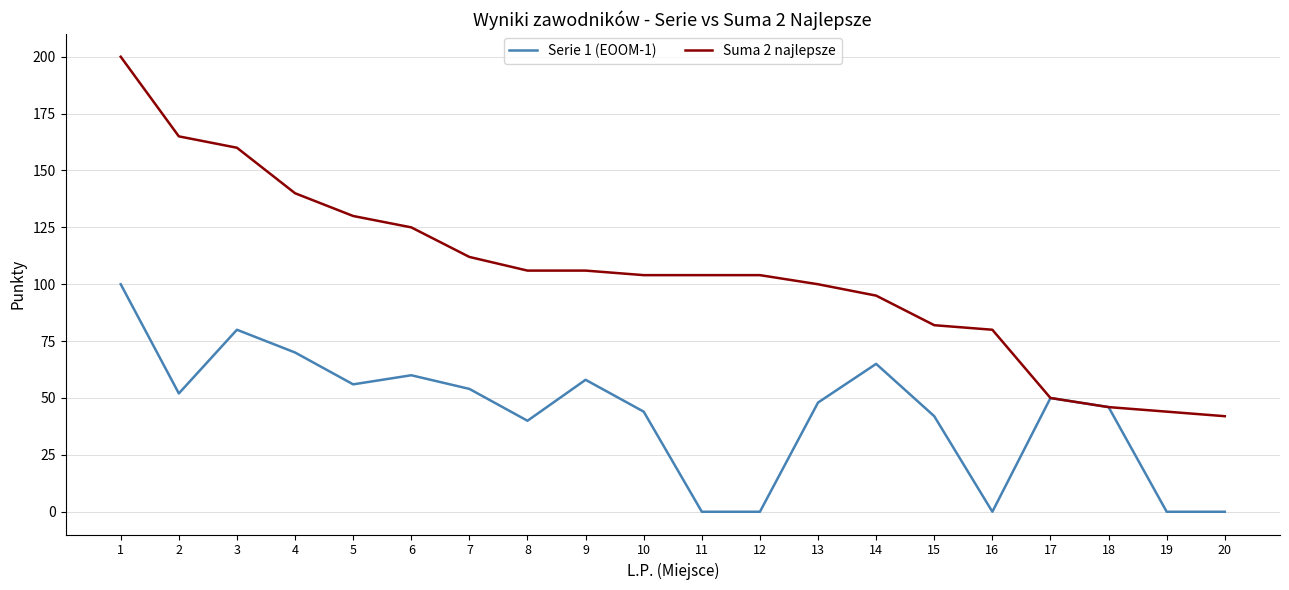

Rank the series by their maximum value, from lowest to highest.

Serie 1 (EOOM-1), Suma 2 najlepsze